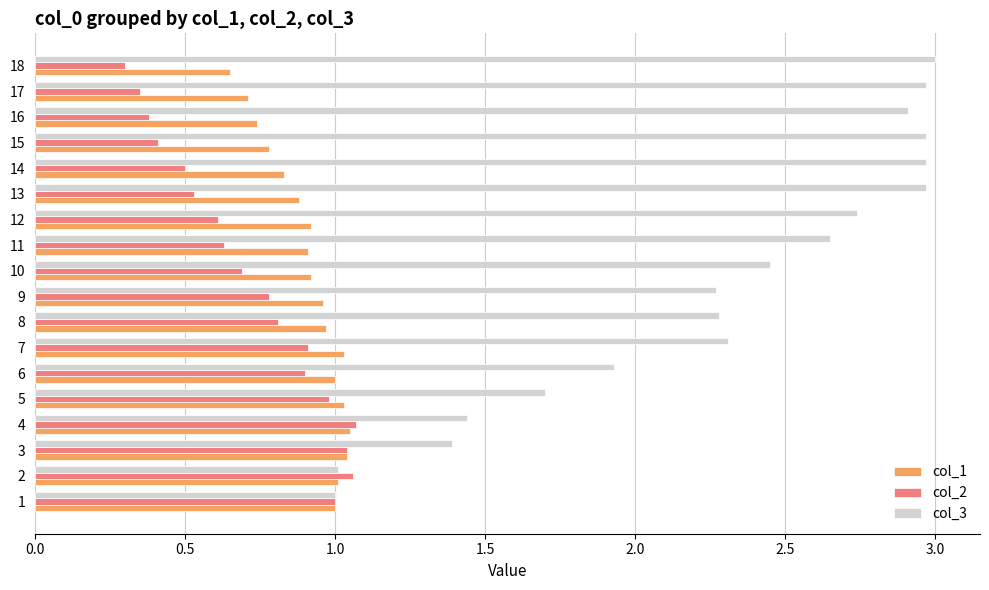

Which series has the largest range (max minus min)?

col_3